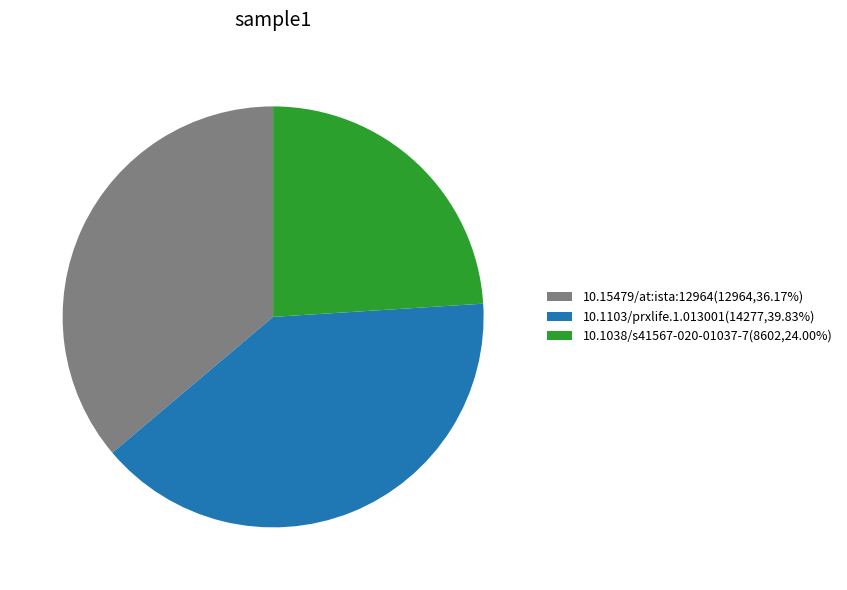

Does 10.15479/at:ista:12964(12964,36.17%) represent more than half of the total?

No